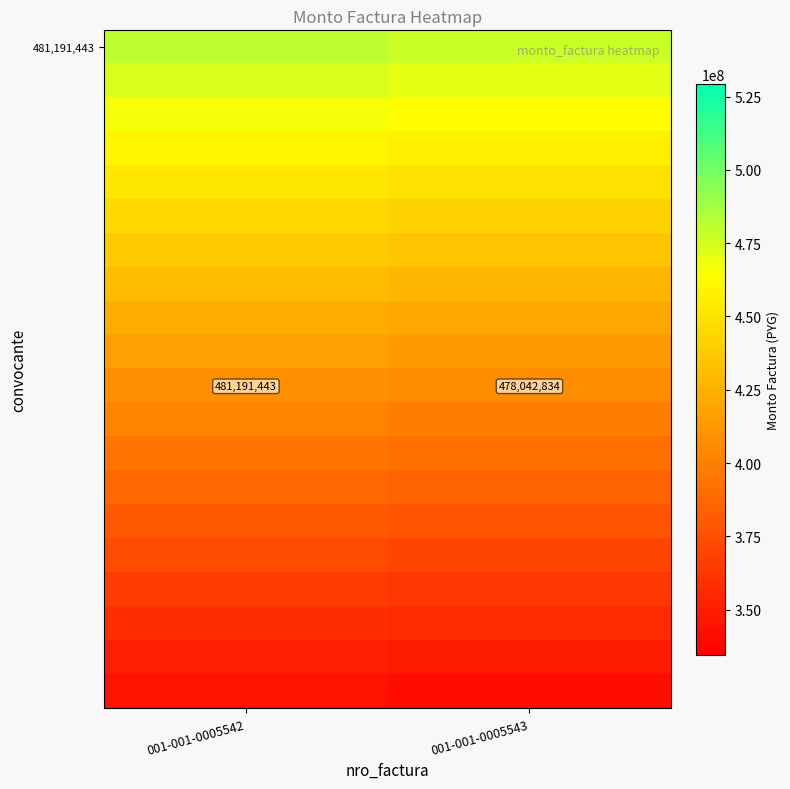

At how many categories does at least one series exceed 448593611?

2